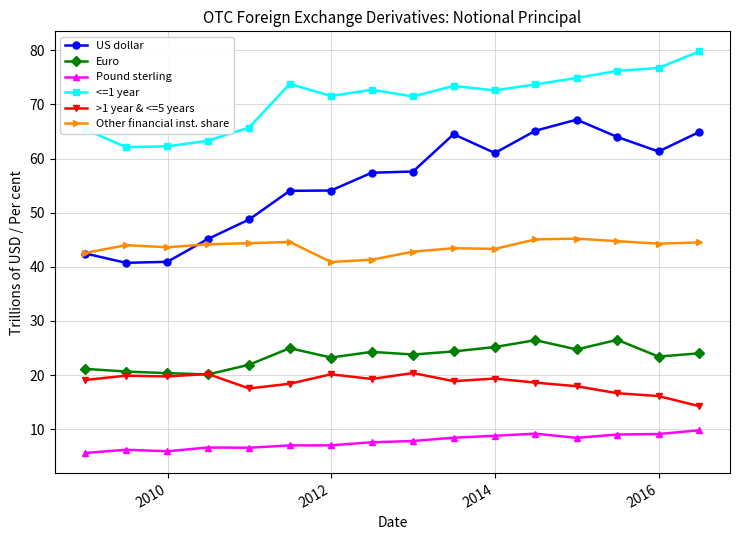

True or false: Other financial inst. share has more than 2 interior local peaks.

True